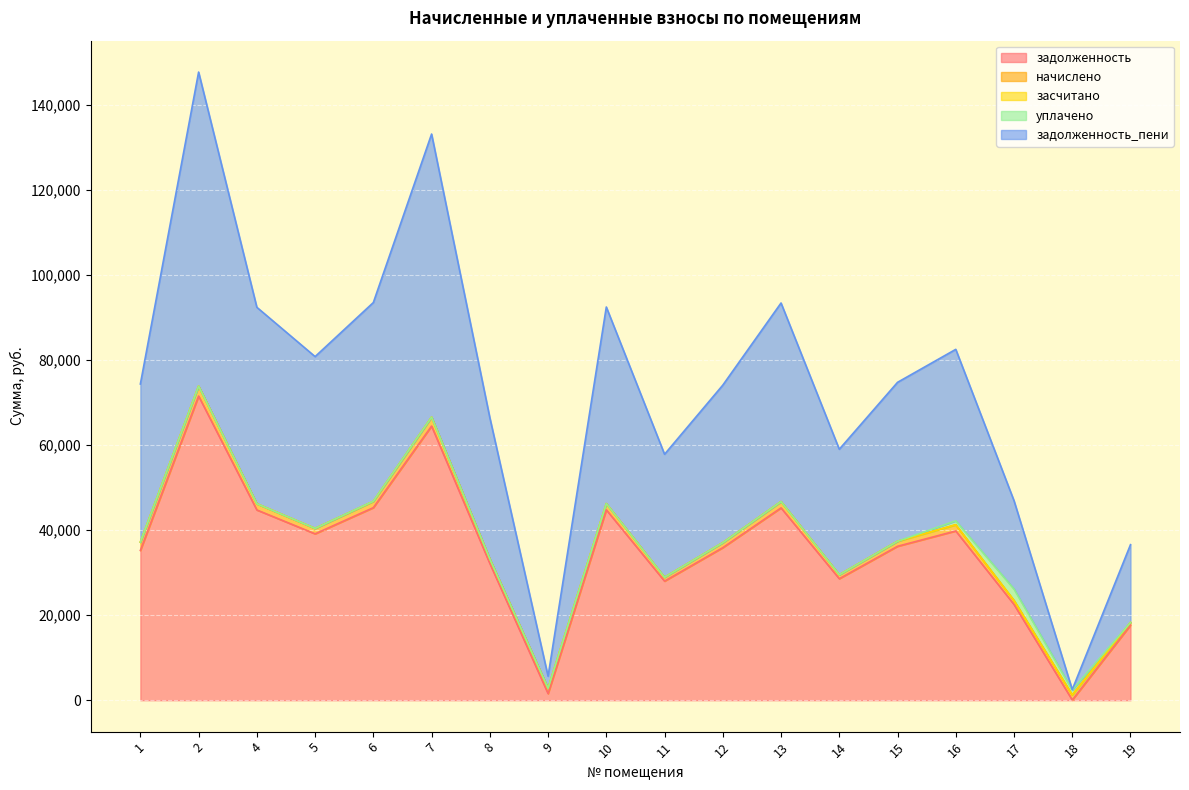

The value of начислено at 11 is 275.4. True or false?

False